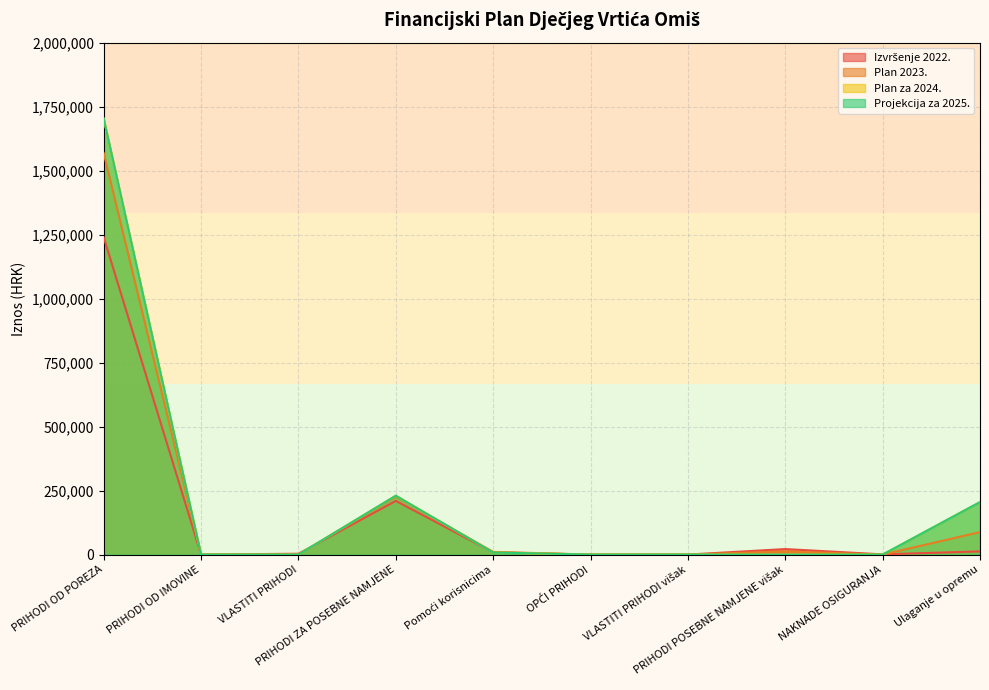

Where is the first local maximum for Plan 2023.?

PRIHODI ZA POSEBNE NAMJENE